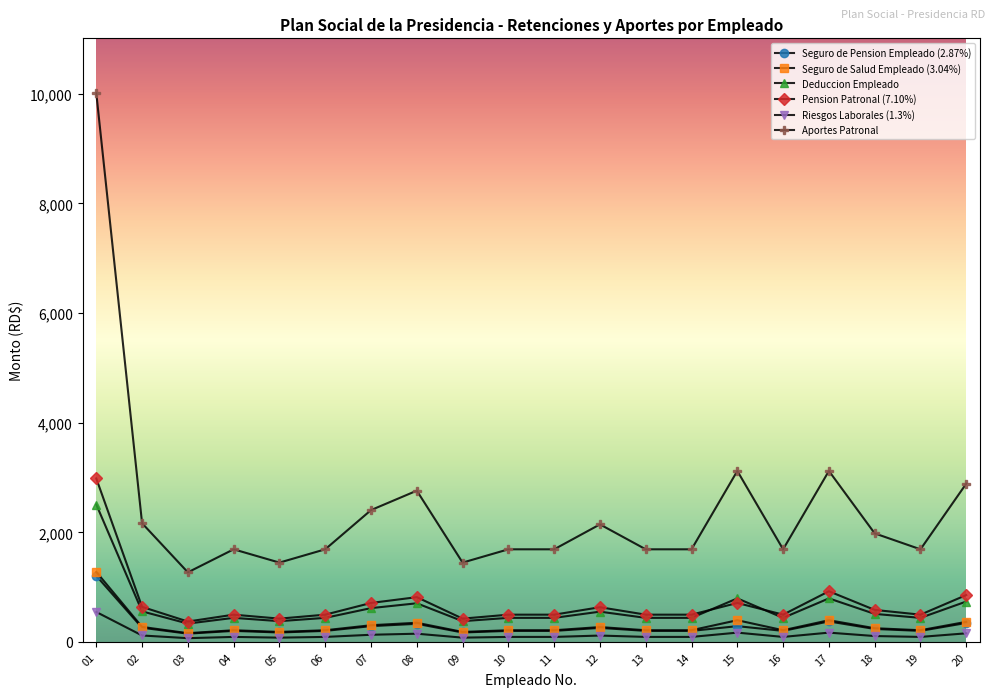

What is the value of the Seguro de Pension Empleado (2.87%) point at the 16th from the left?

200.9